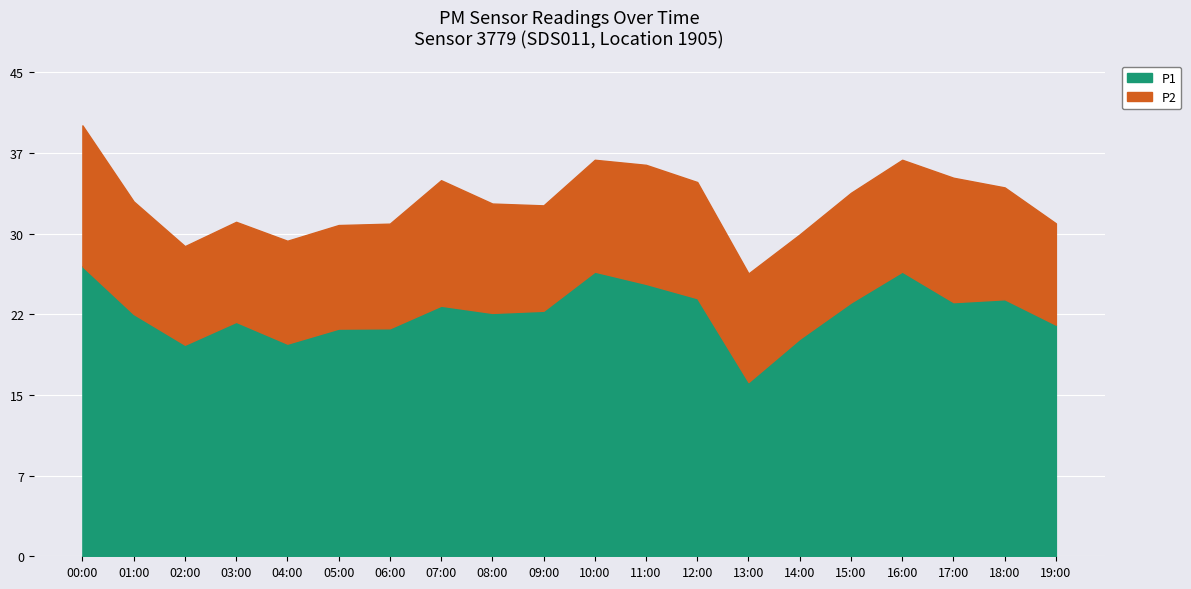

Reading left to right, list all the values displayed in this chart.

P1: 27.0	22.5	19.7	21.8	19.8	21.2	21.2	23.3	22.6	22.8	26.5	25.3	24.0	16.2	20.2	23.6	26.5	23.6	23.9	21.5
P2: 13.1	10.5	9.2	9.3	9.6	9.6	9.7	11.7	10.2	9.8	10.4	11.1	10.8	10.1	9.7	10.2	10.4	11.6	10.4	9.4